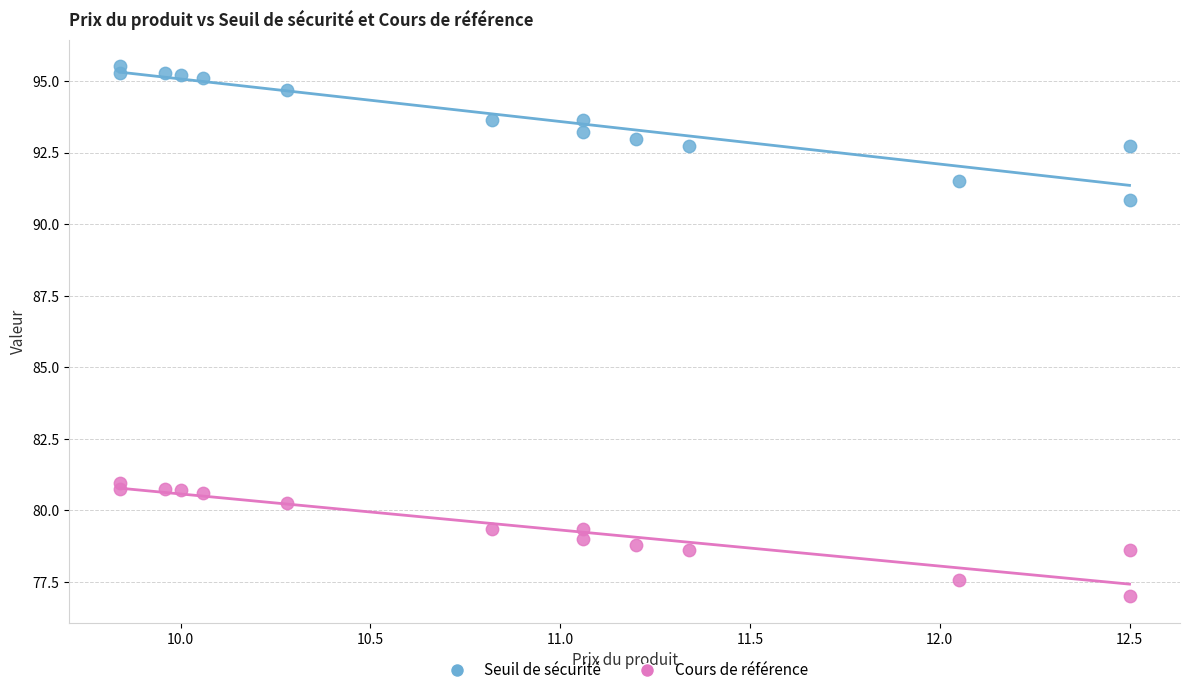

Which series reaches the minimum Y coordinate?

Cours de référence